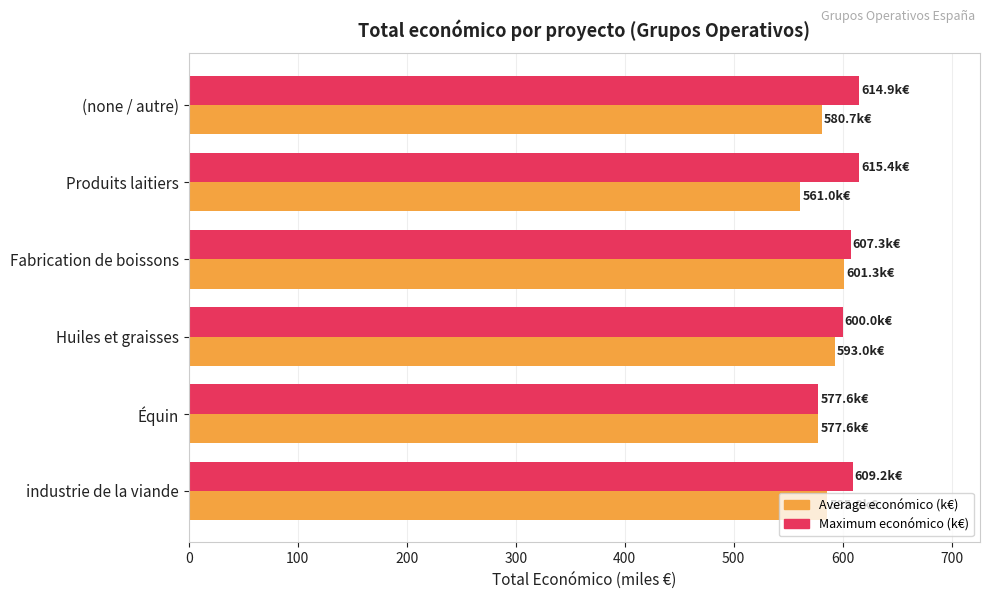

The Average económico (k€) series shows 1016.3 at (none / autre). True or false?

False